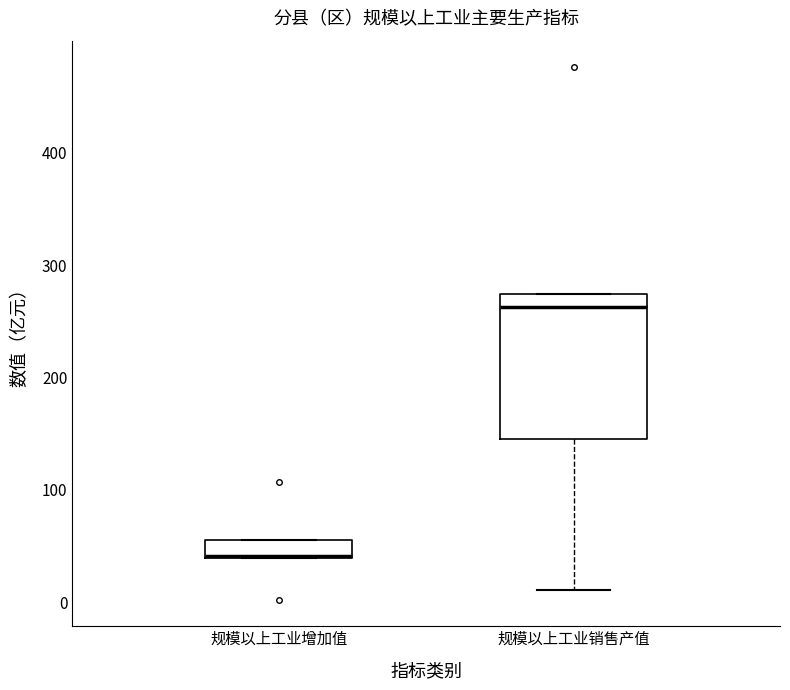

Where does the median line of the box for 规模以上工业销售产值 sit on the y-axis? The values are not printed on the chart, so give them approximately, as read against the axis.

260